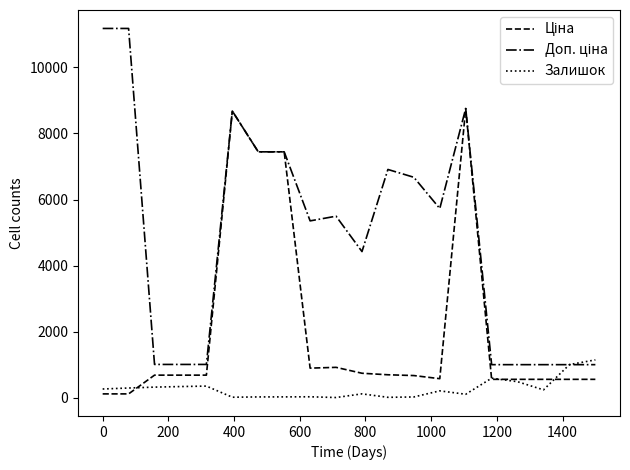

What is the maximum value shown in the chart?

11182.0